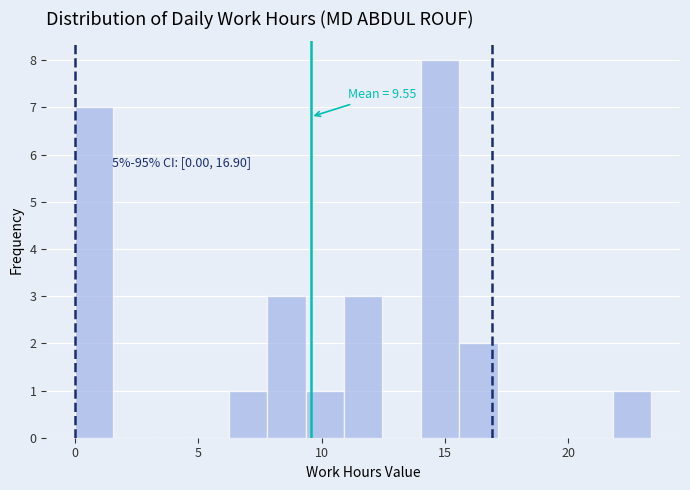

Around what value on the x-axis is the tallest bar? Give the approximate position of its centre, as read against the axis.

15.0